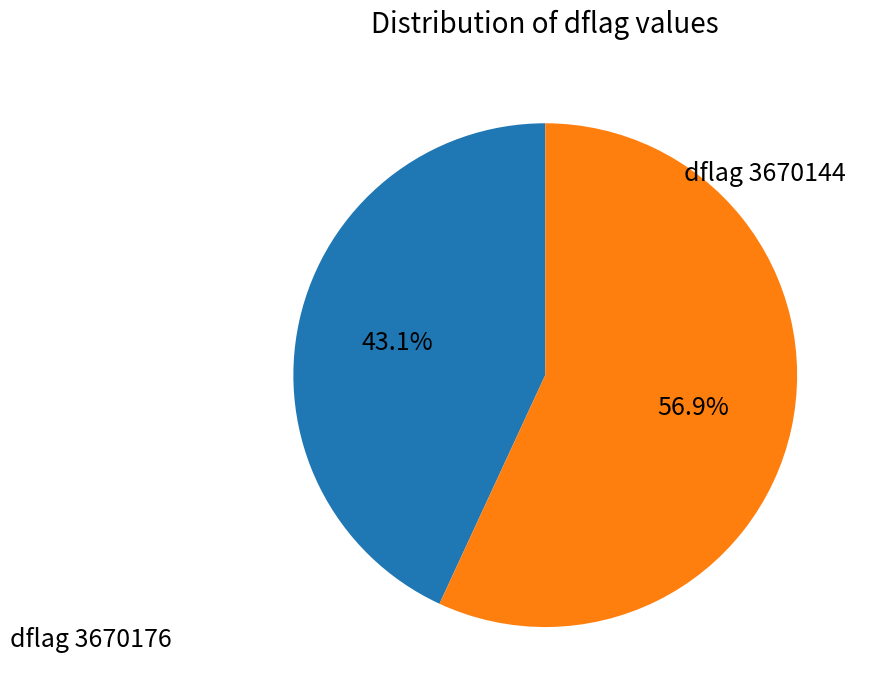

To the nearest percent, what is the average slice percentage?

50%